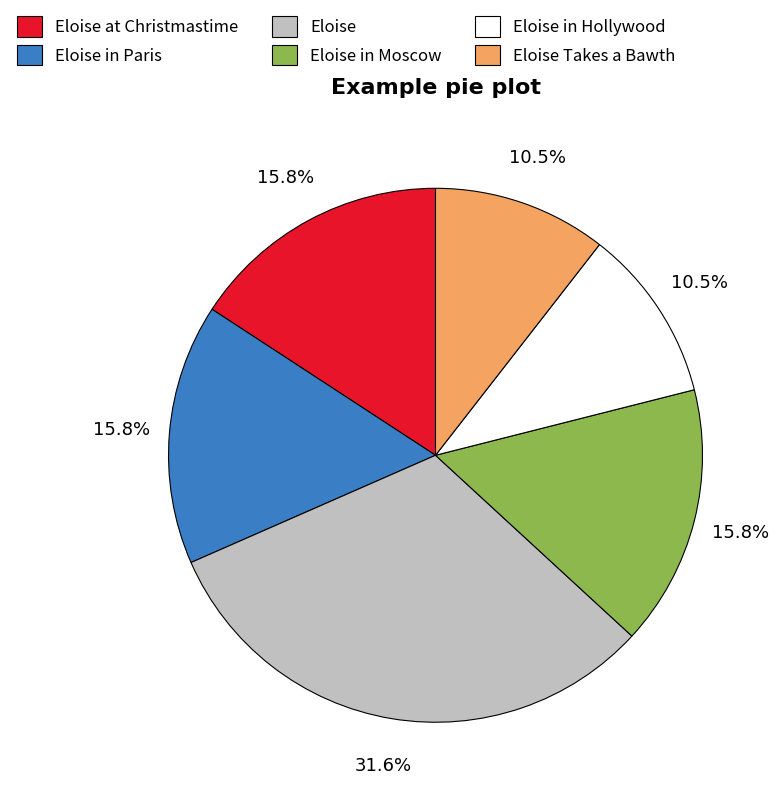

Which category has the biggest portion of the pie?

Eloise